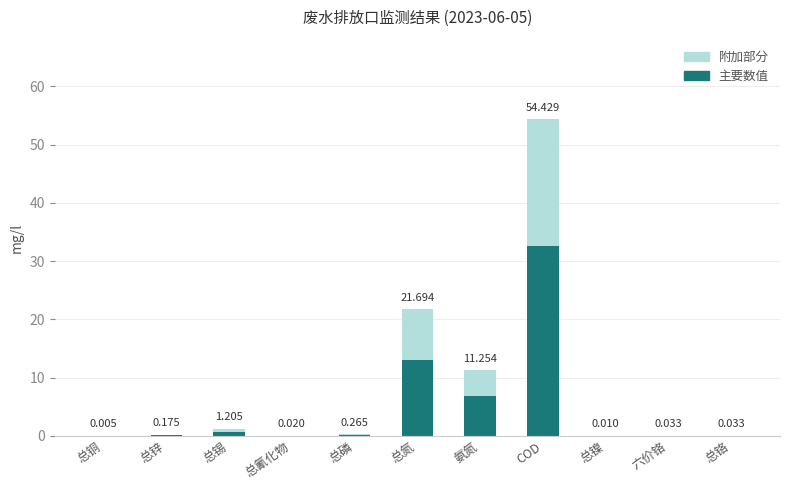

Which category has the highest value in the 主要数值 series?

COD